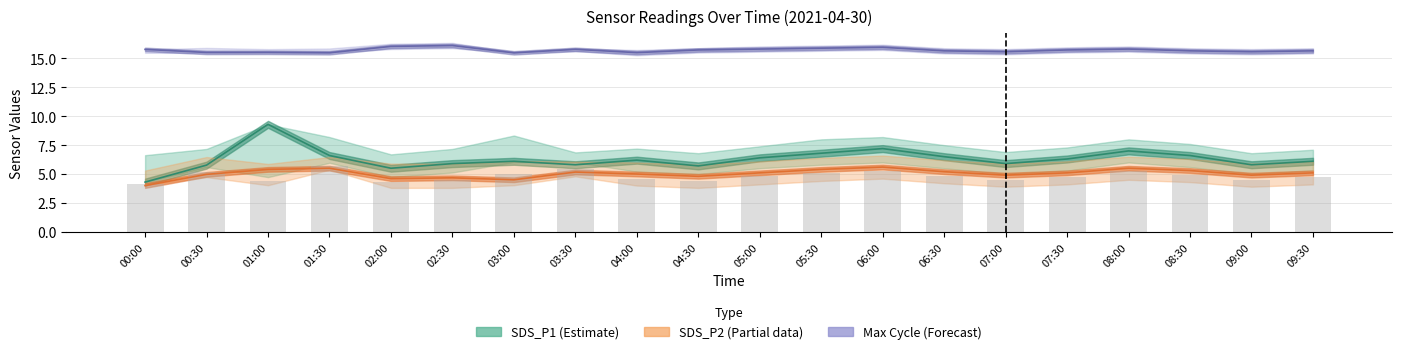

What is the difference between the maximum and minimum values in the SDS_P2 (Partial) series?

1.6